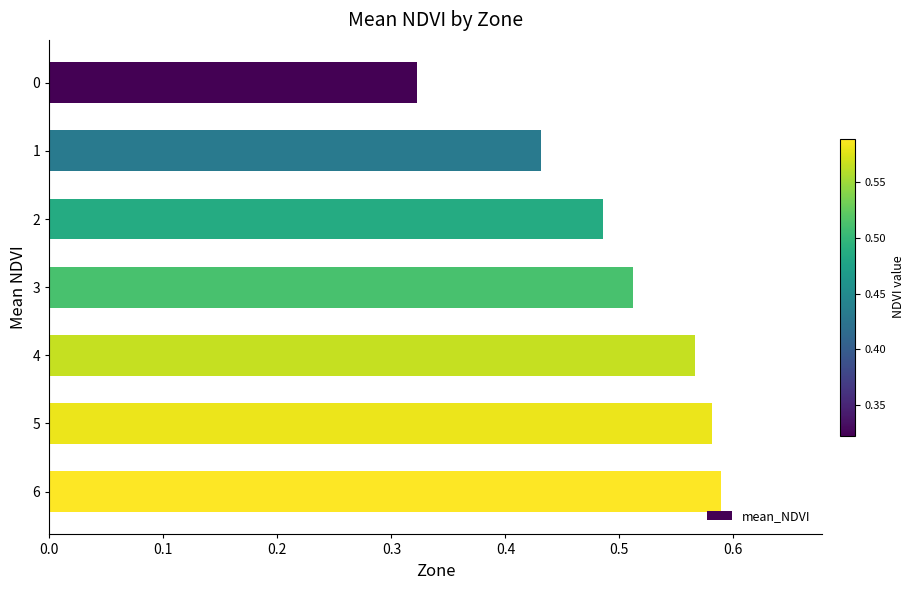

The value at 3 is 0.8. True or false?

False